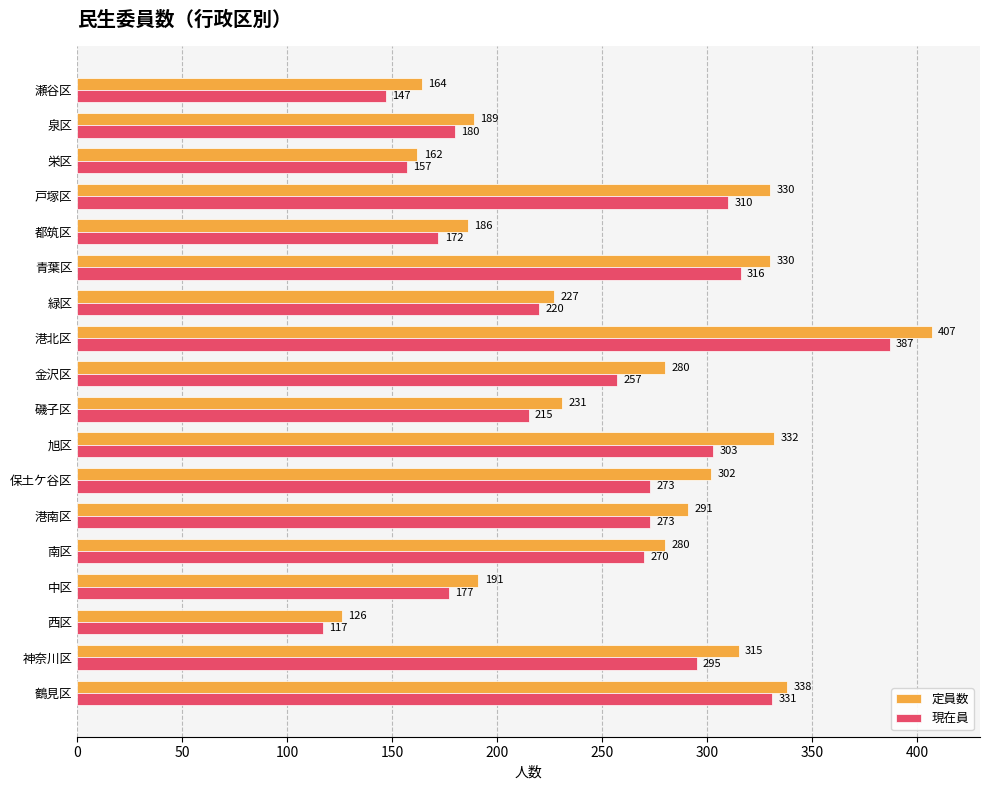

The 現在員 series shows 120 at 磯子区. True or false?

False